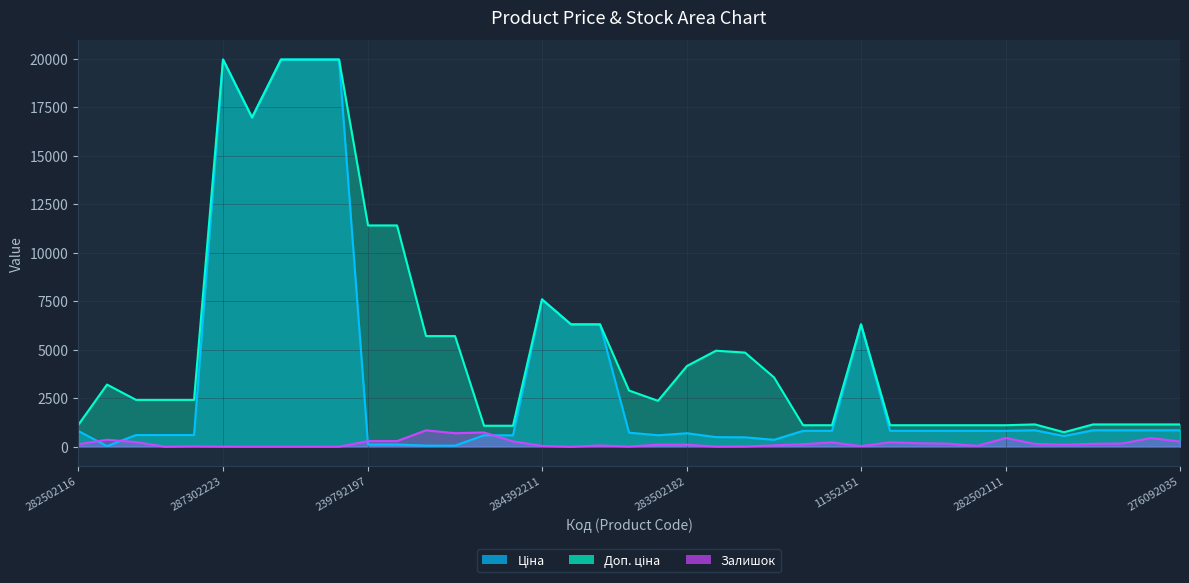

Is the value of Доп. ціна at 283310563 greater than the value of Залишок at 283370563?

Yes